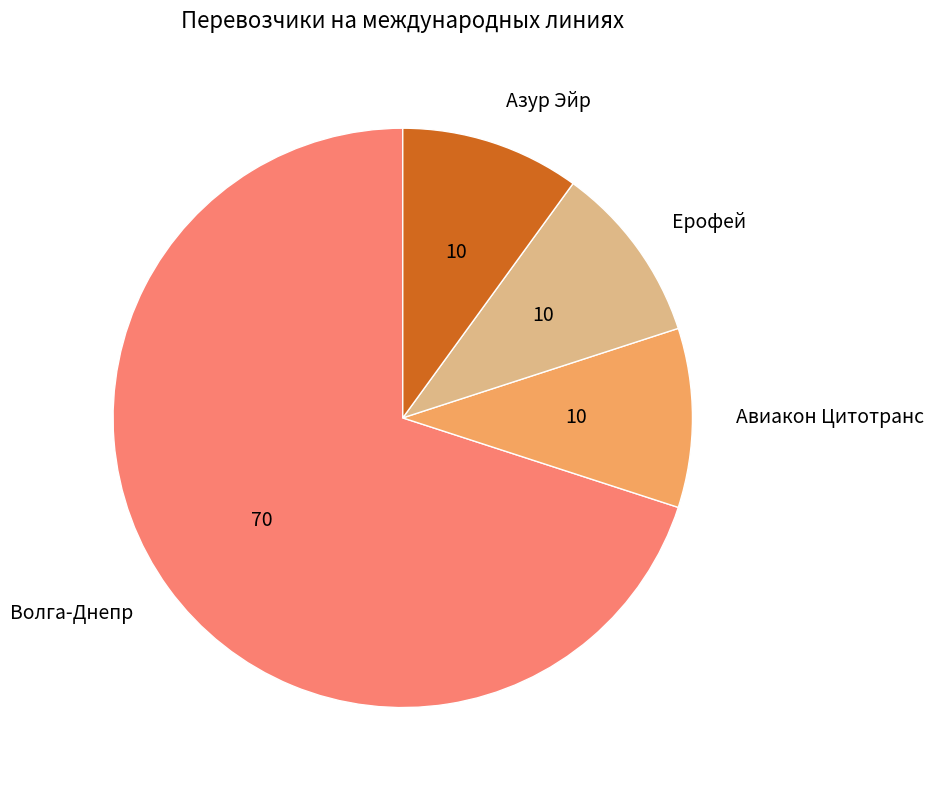

Is it true that Азур Эйр is 10% of the pie?

True